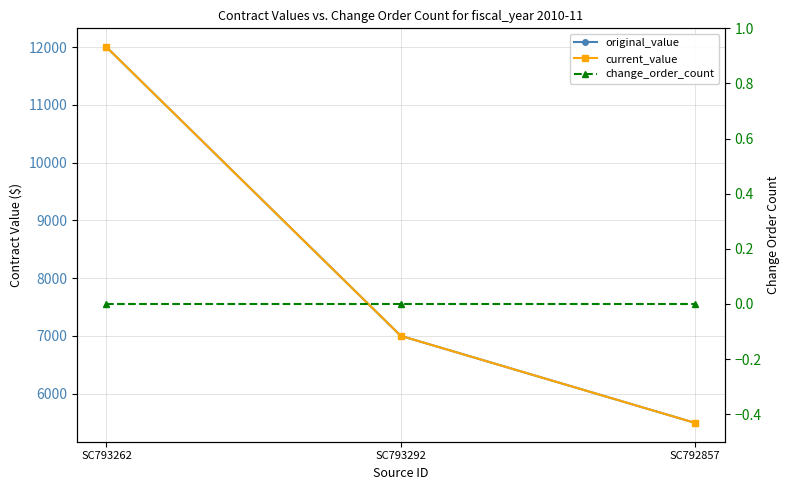

Reading left to right, what are all the values shown in this chart?

original_value: 12000	7000	5492
current_value: 12000	7000	5492
change_order_count: 0	0	0